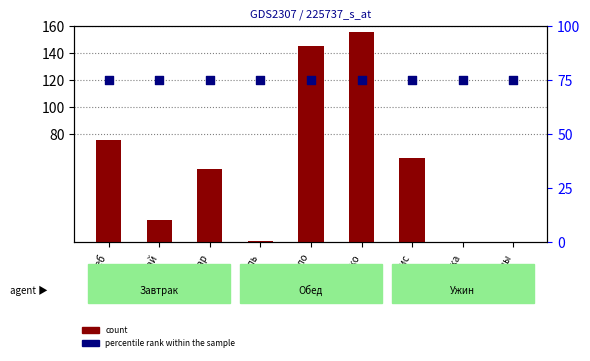

Which series contains the lowest Y value?

count